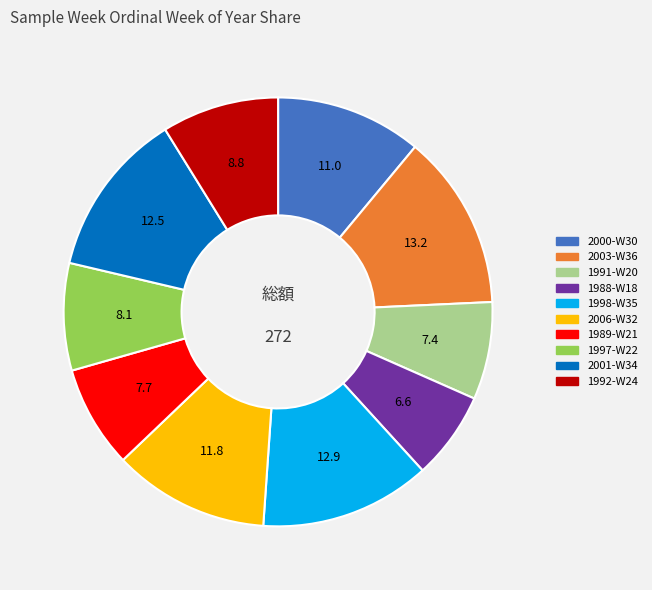

Approximately how many times larger is the value at 1997-W22 compared to 2001-W34?

0.6